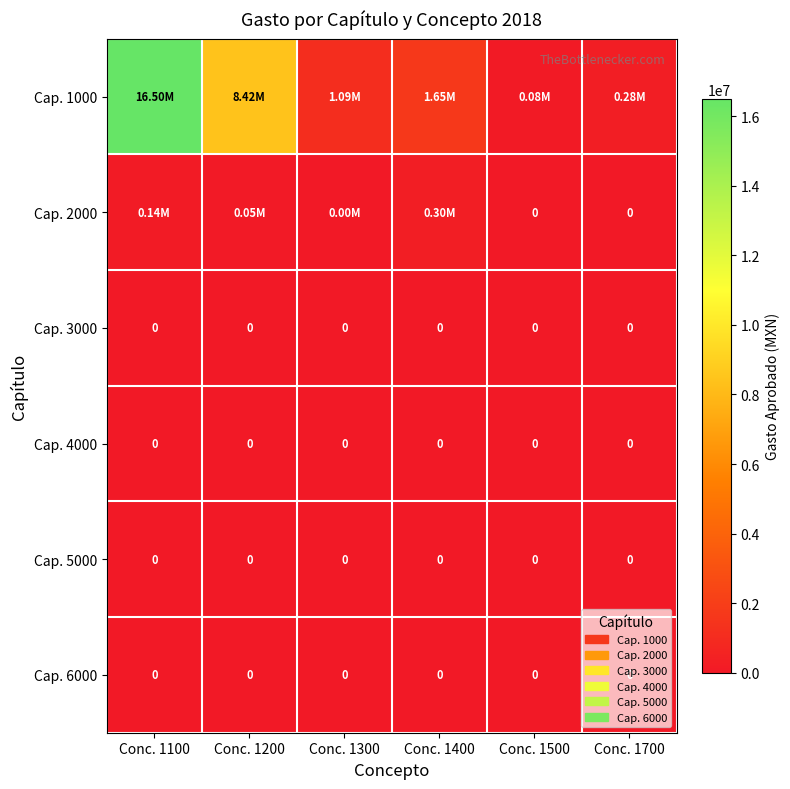

What is the total value across all series at Conc. 1100?

16642221.3